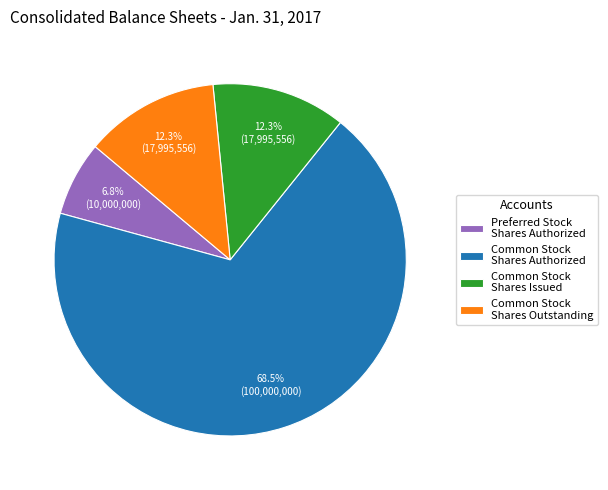

Is there any slice that represents more than half of the pie?

Yes